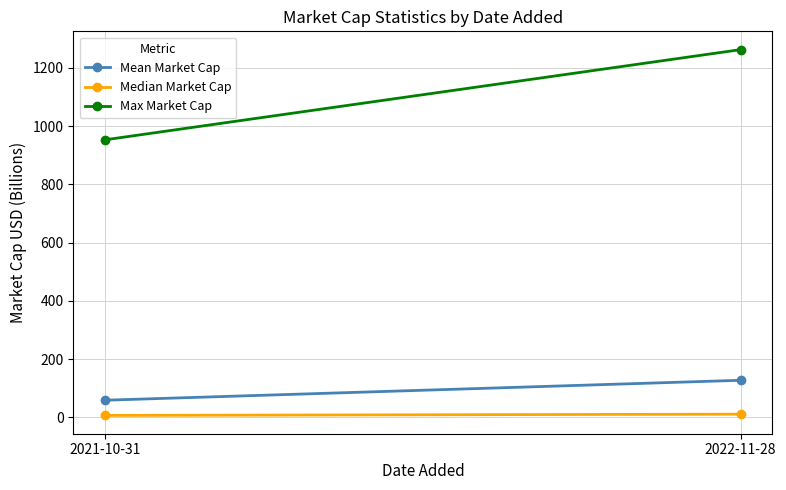

What is the difference between the highest and lowest values at 2021-10-31?

946.0